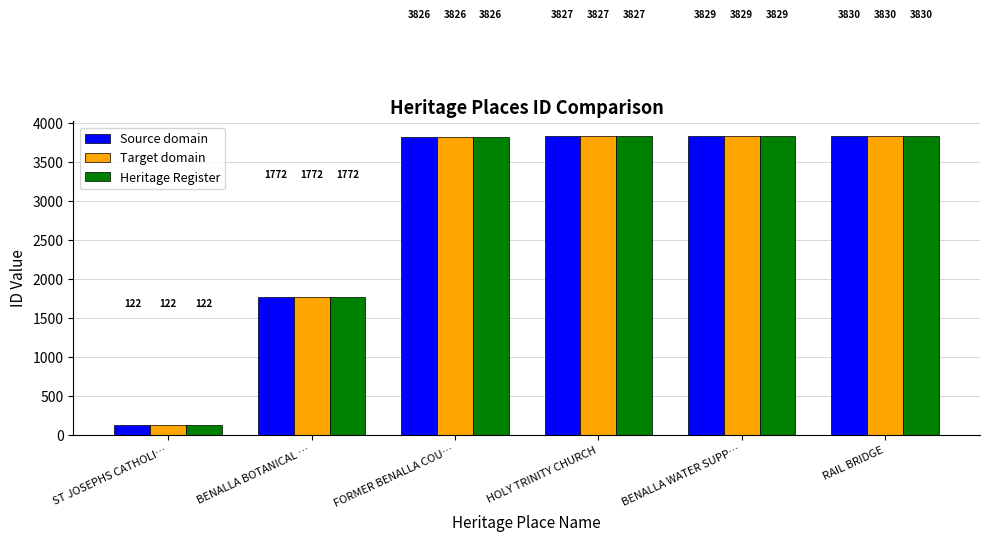

Rank the categories by Source domain value from lowest to highest.

ST JOSEPHS CATHOLI…, BENALLA BOTANICAL …, FORMER BENALLA COU…, HOLY TRINITY CHURCH, BENALLA WATER SUPP…, RAIL BRIDGE